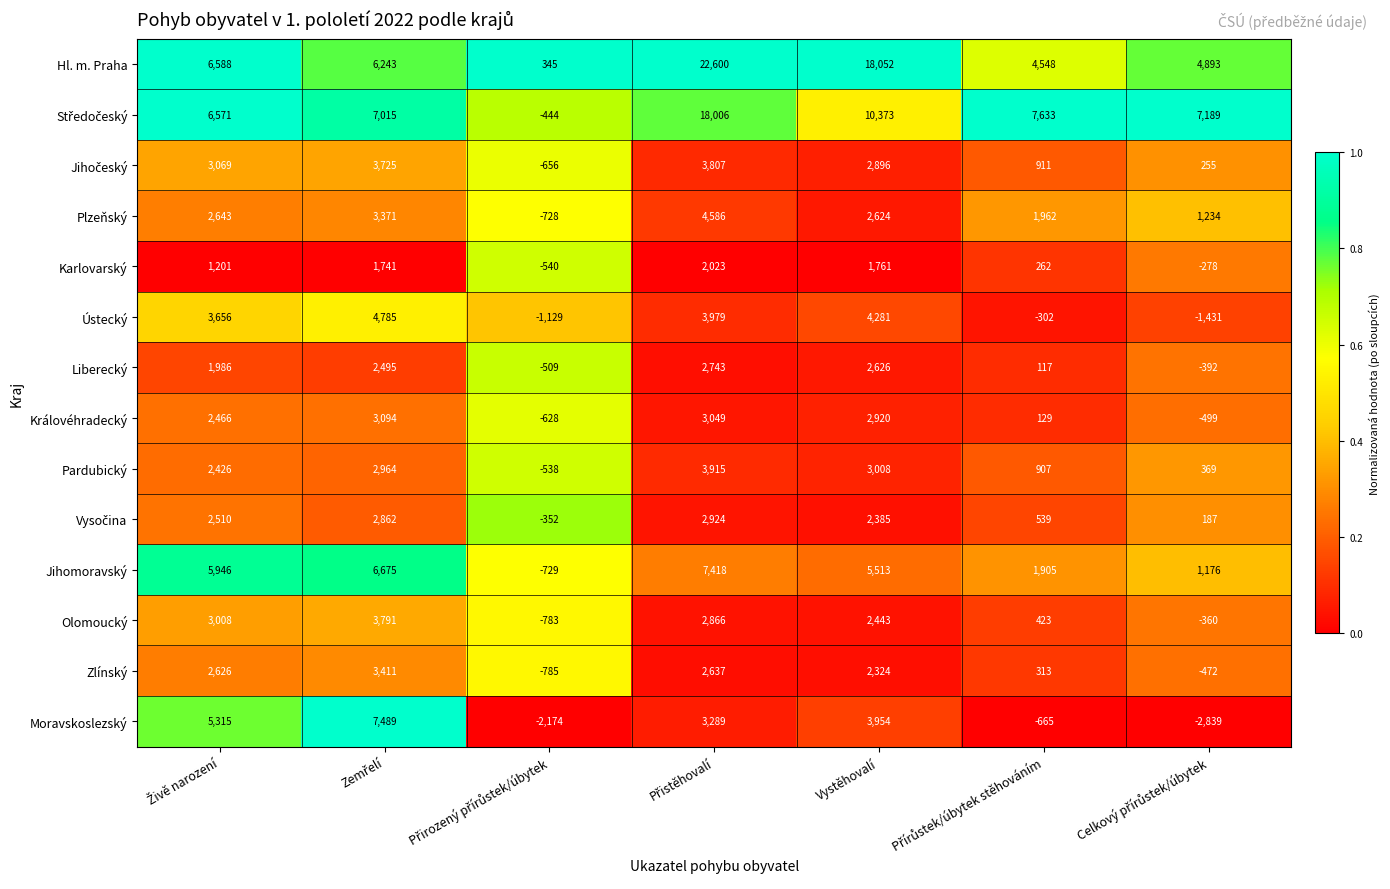

Which series has the largest total across all categories?

Hl. m. Praha